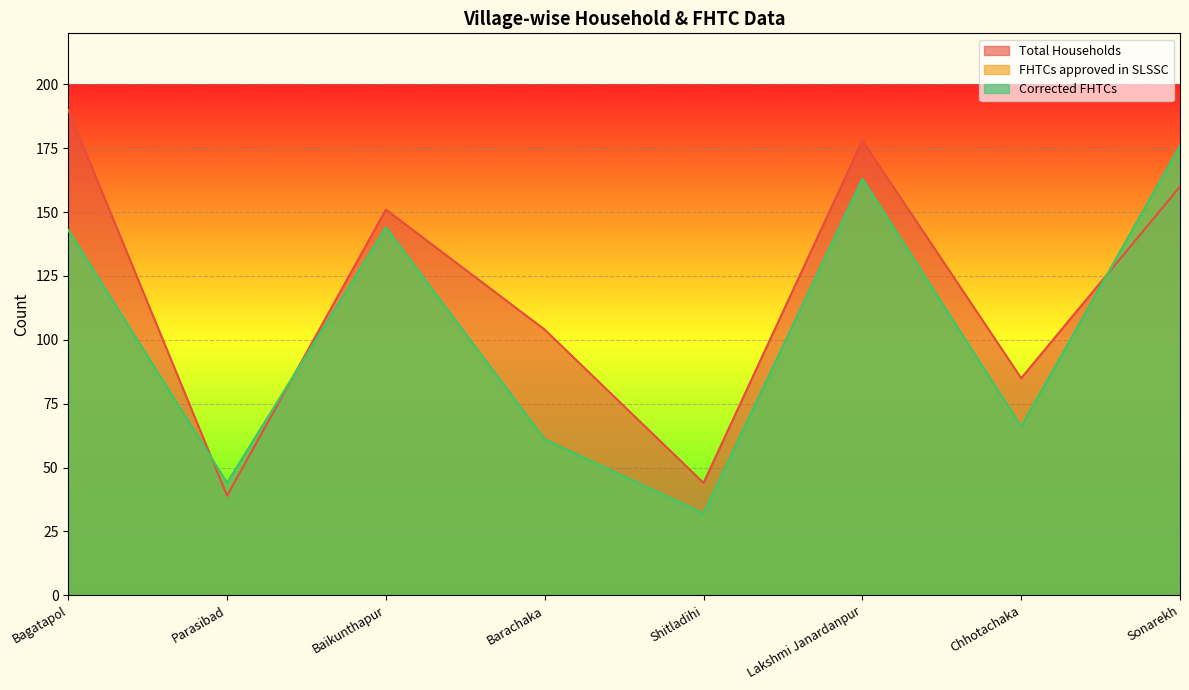

What is the difference between the FHTCs approved in SLSSC values at Bagatapol and Baikunthapur?

1